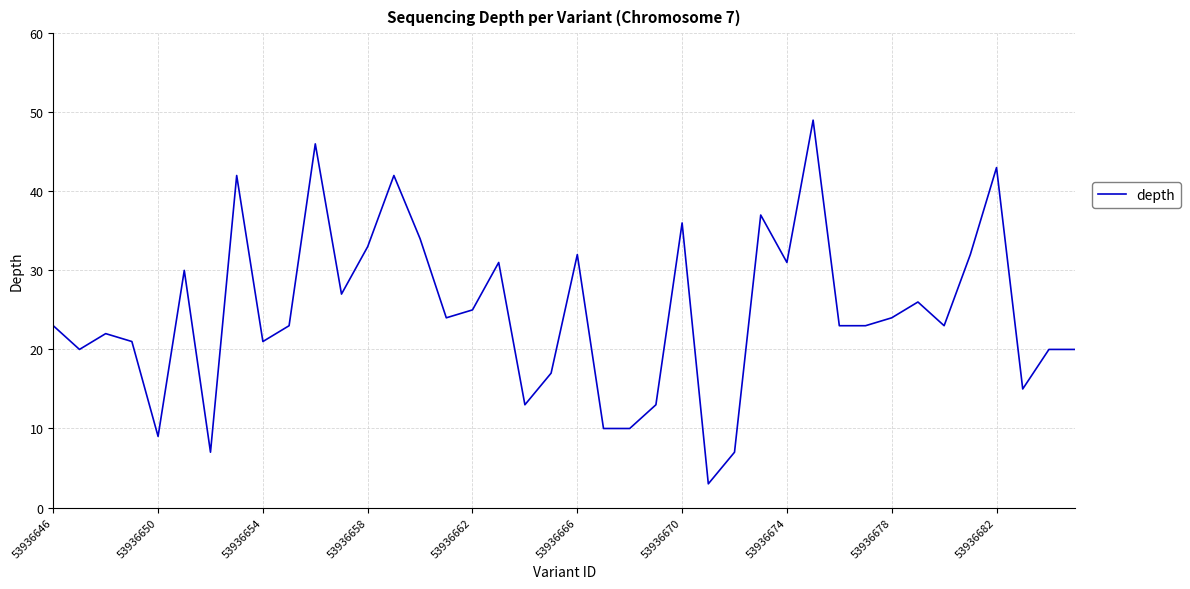

What is the difference between the maximum and minimum values?

46